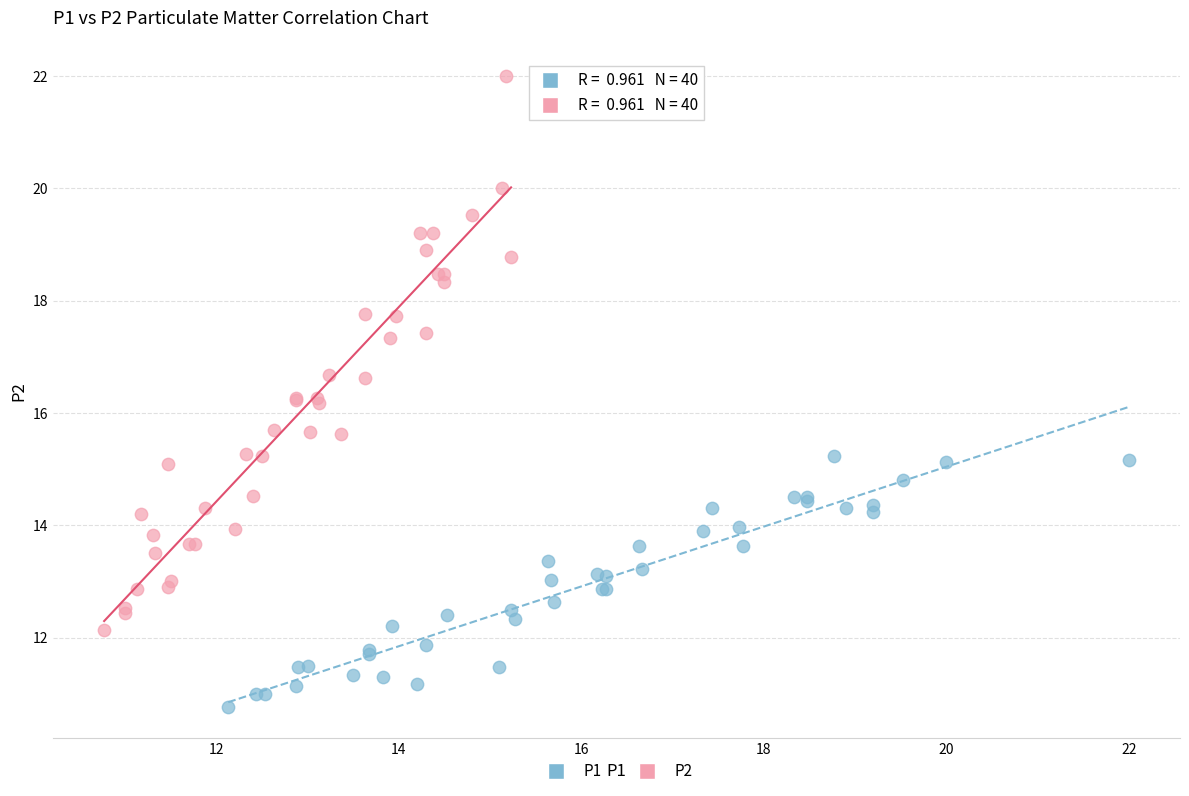

What are all the series names shown in the legend?

P1, P2